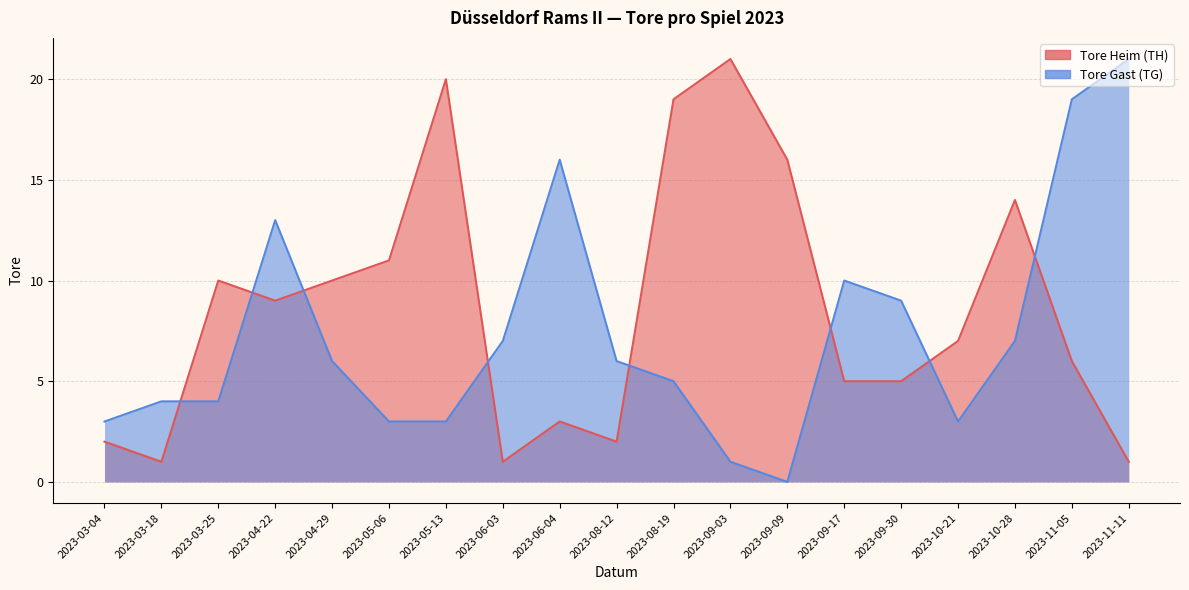

Where does the Tore Heim (TH) series first go above 7?

2023-03-25